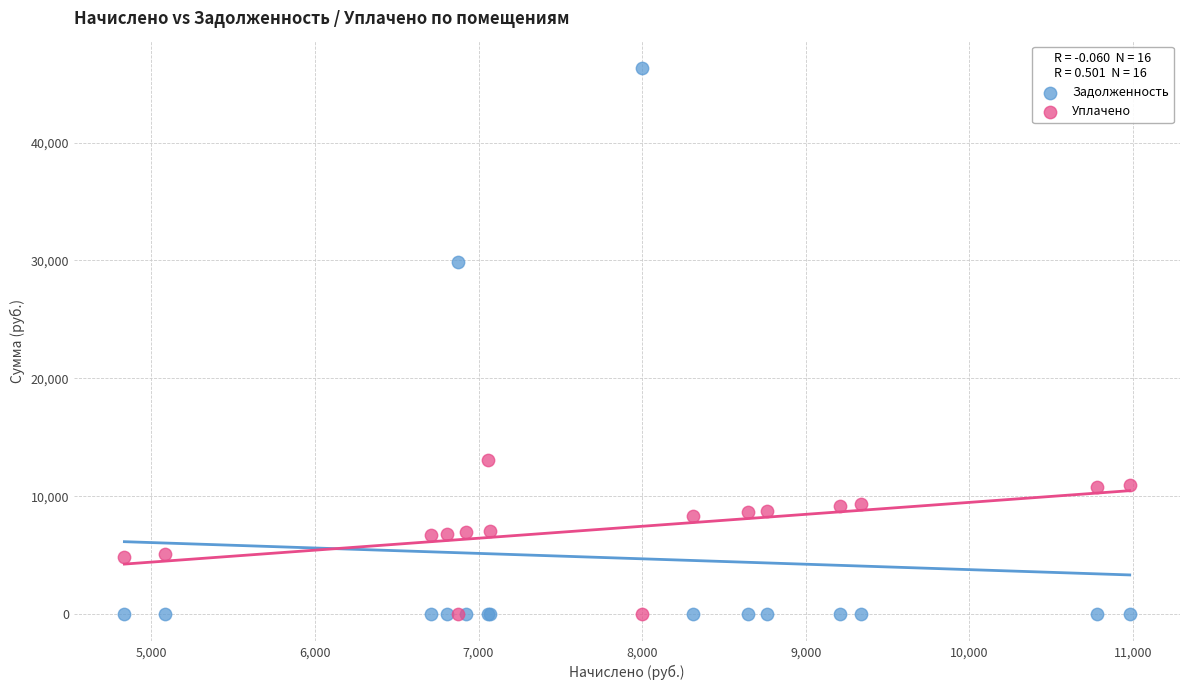

What are all the series names shown in the legend?

Задолженность, Уплачено